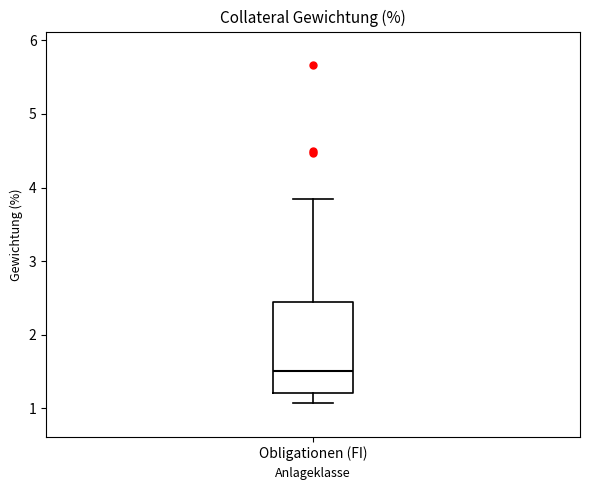

Transcribe this box plot: give where the median line is, the range the box spans, and where the two whiskers end, as read against the y-axis. The values are not printed on the chart, so give them approximately, as read against the axis.

median 1.5, box 1.2 to 2.4, whiskers 1.1 to 3.9